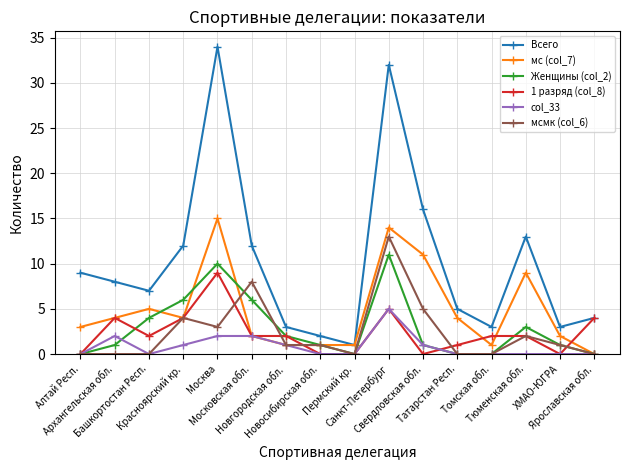

True or false: Женщины (col_2) has more than 2 points higher than both neighbors.

True